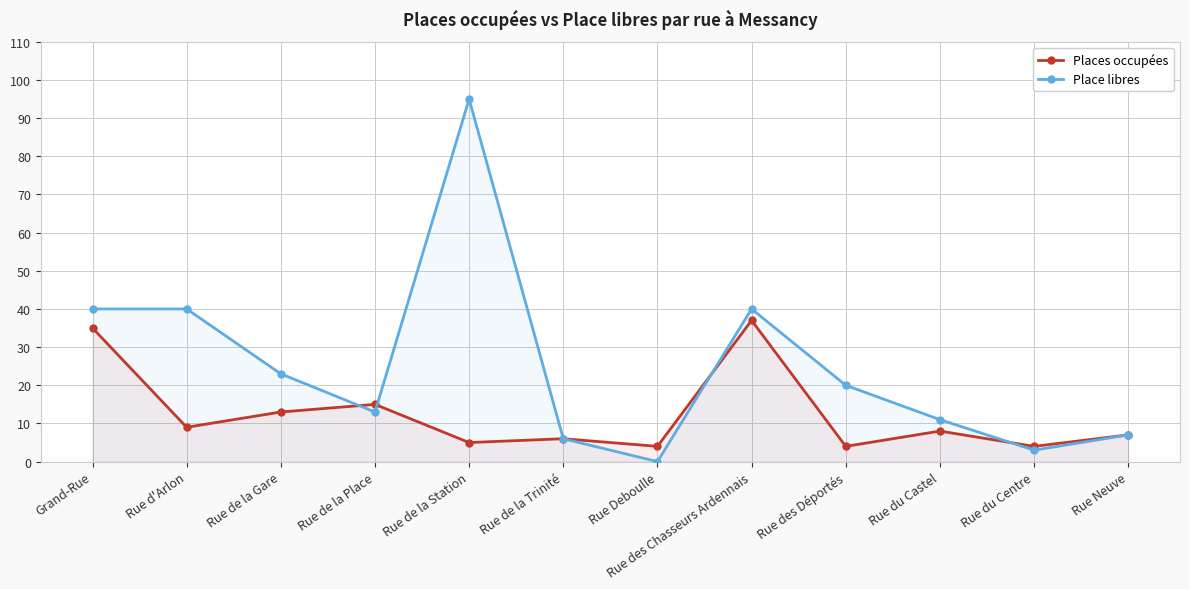

Between Rue Deboulle and Rue du Centre, which is larger?

Rue Deboulle